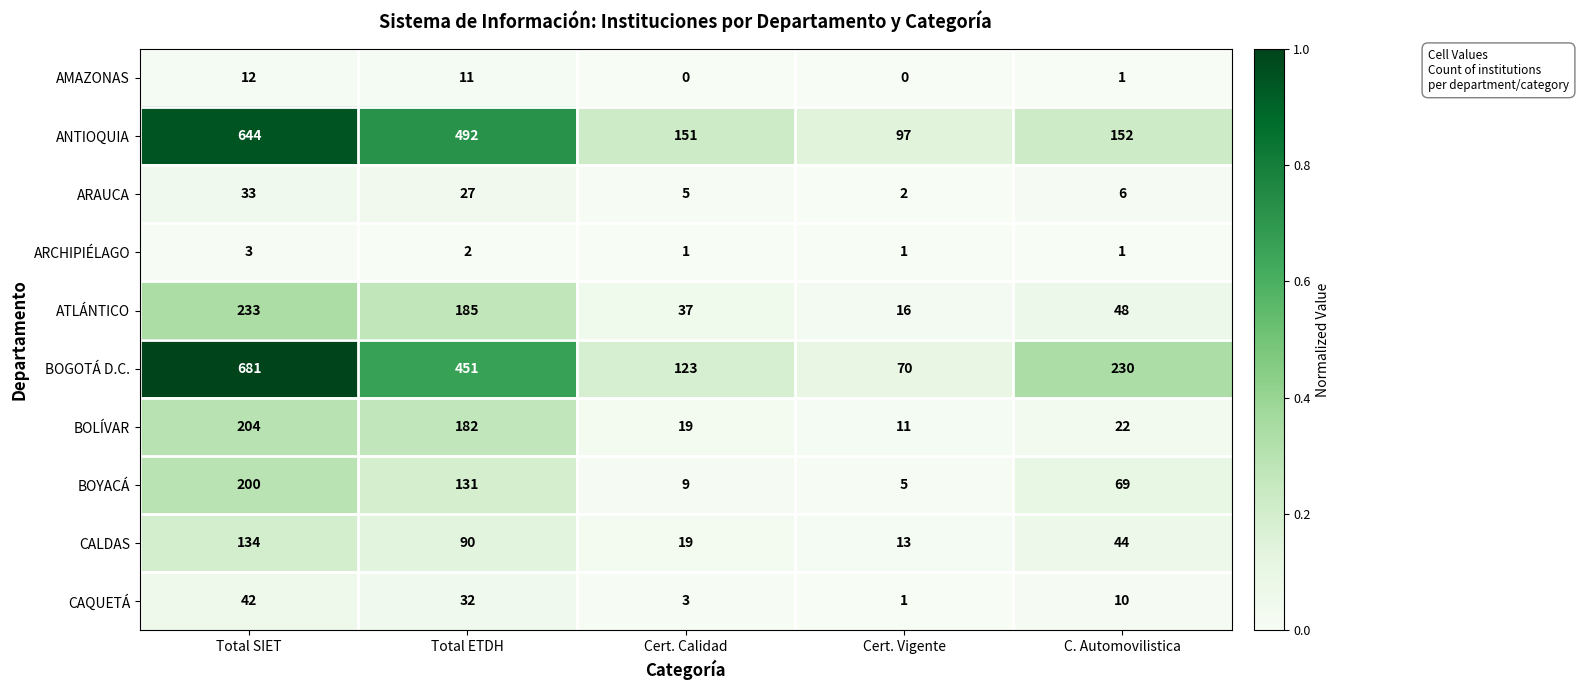

What is the difference between the highest and lowest values at C. Automovilistica?

229